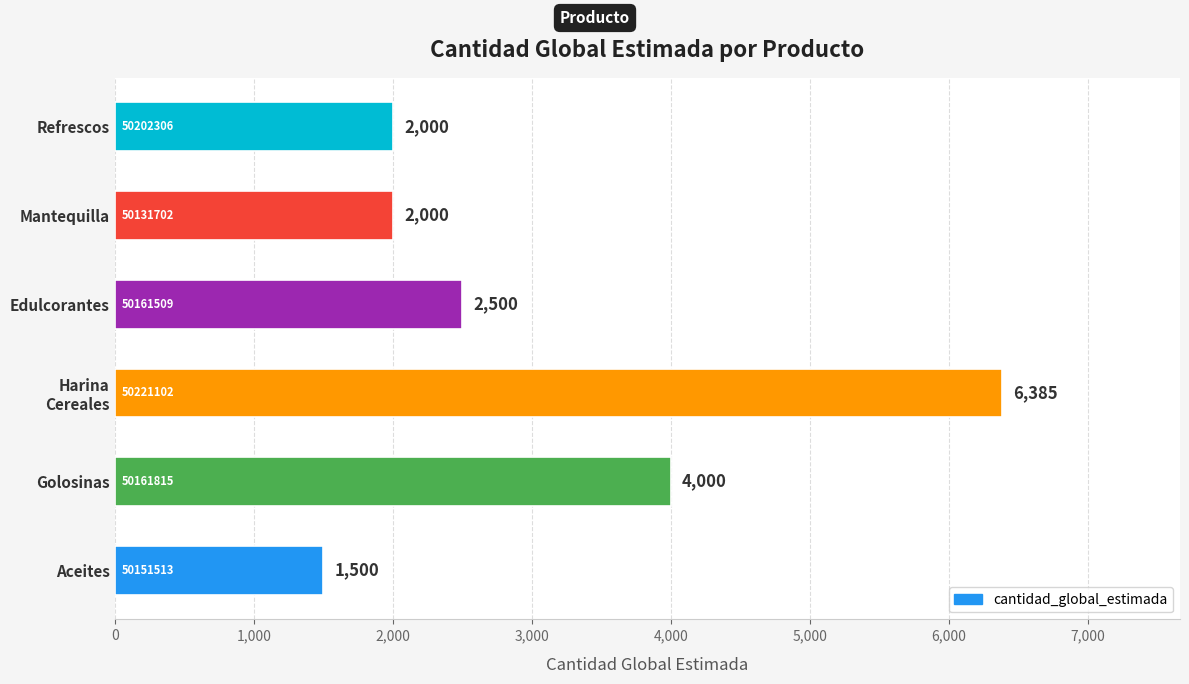

Which has a higher value, Mantequilla or Edulcorantes?

Edulcorantes